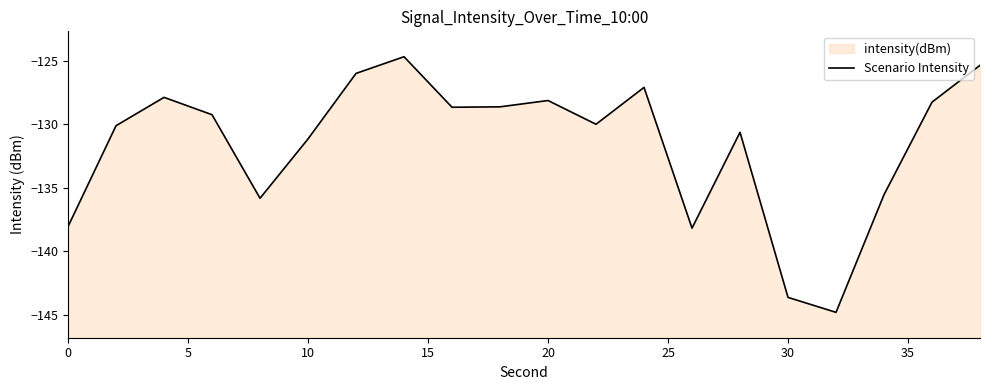

How many interior local valleys (lower than both neighbors) does the data have?

5